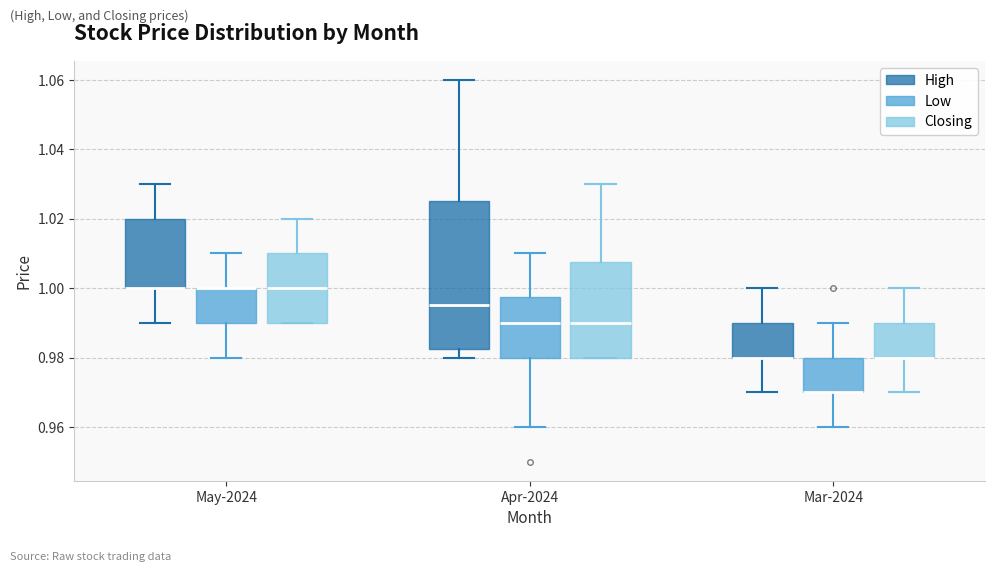

Reading left to right, read every box against the y-axis: the position of its median line, the range the box covers, and the ends of its whiskers. The values are not printed on the chart, so give them approximately, as read against the axis.

May-2024 (High): median 1.000 (drawn on the box's lower edge), box 1.000 to 1.020, whiskers 0.990 to 1.030
May-2024 (Low): median 1.000 (drawn on the box's upper edge), box 0.990 to 1.000, whiskers 0.980 to 1.010
May-2024 (Closing): median 1.000, box 0.990 to 1.010, whiskers 0.990 to 1.020
Apr-2024 (High): median 0.996, box 0.982 to 1.026, whiskers 0.980 to 1.060
Apr-2024 (Low): median 0.990, box 0.980 to 0.998, whiskers 0.960 to 1.010
Apr-2024 (Closing): median 0.990, box 0.980 to 1.008, whiskers 0.980 to 1.030
Mar-2024 (High): median 0.980 (drawn on the box's lower edge), box 0.980 to 0.990, whiskers 0.970 to 1.000
Mar-2024 (Low): median 0.970 (drawn on the box's lower edge), box 0.970 to 0.980, whiskers 0.960 to 0.990
Mar-2024 (Closing): median 0.980 (drawn on the box's lower edge), box 0.980 to 0.990, whiskers 0.970 to 1.000